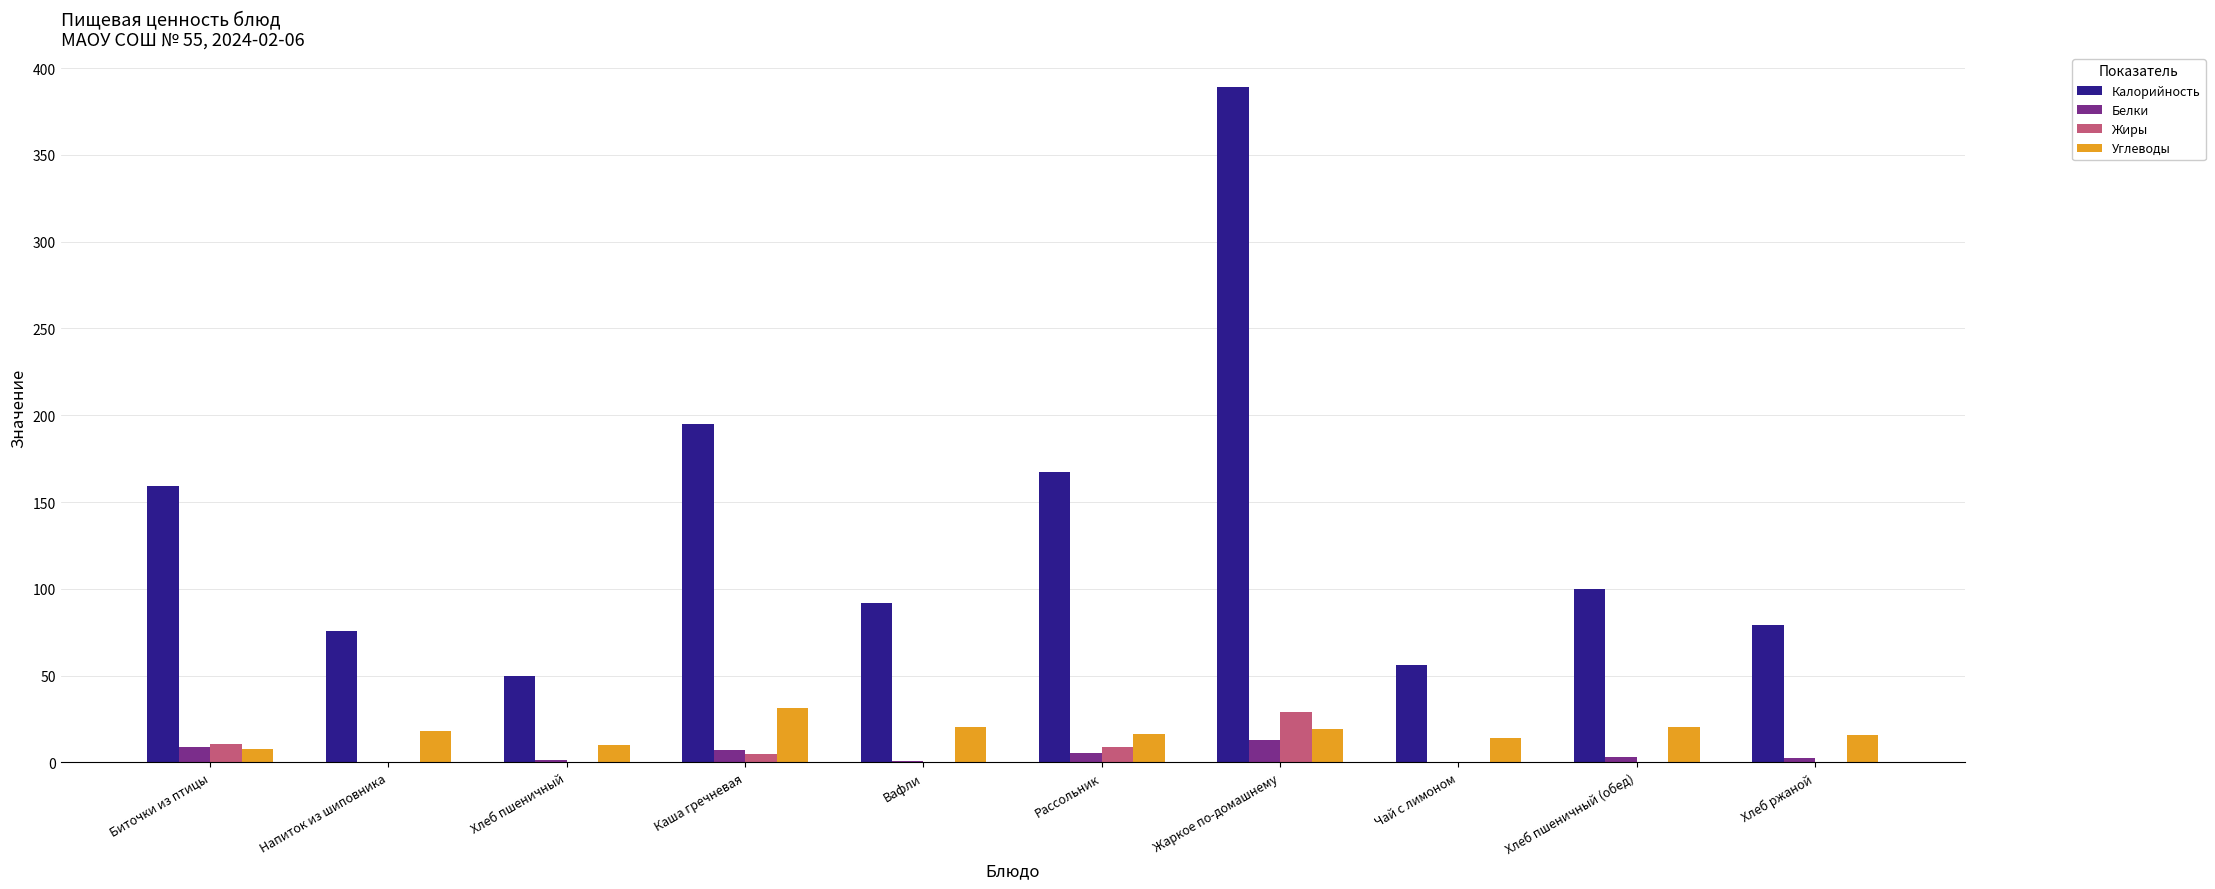

Which series changed the most between Жаркое по-домашнему and Чай с лимоном?

Калорийность